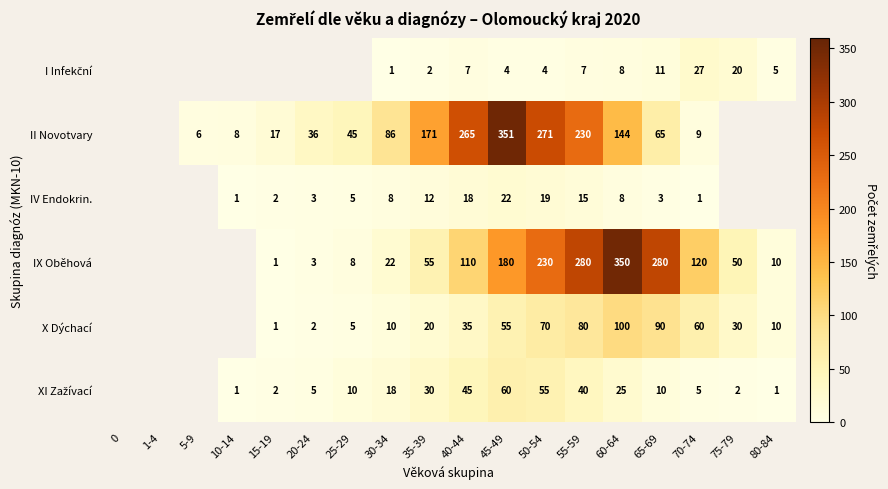

What is the smallest value displayed?

1.0